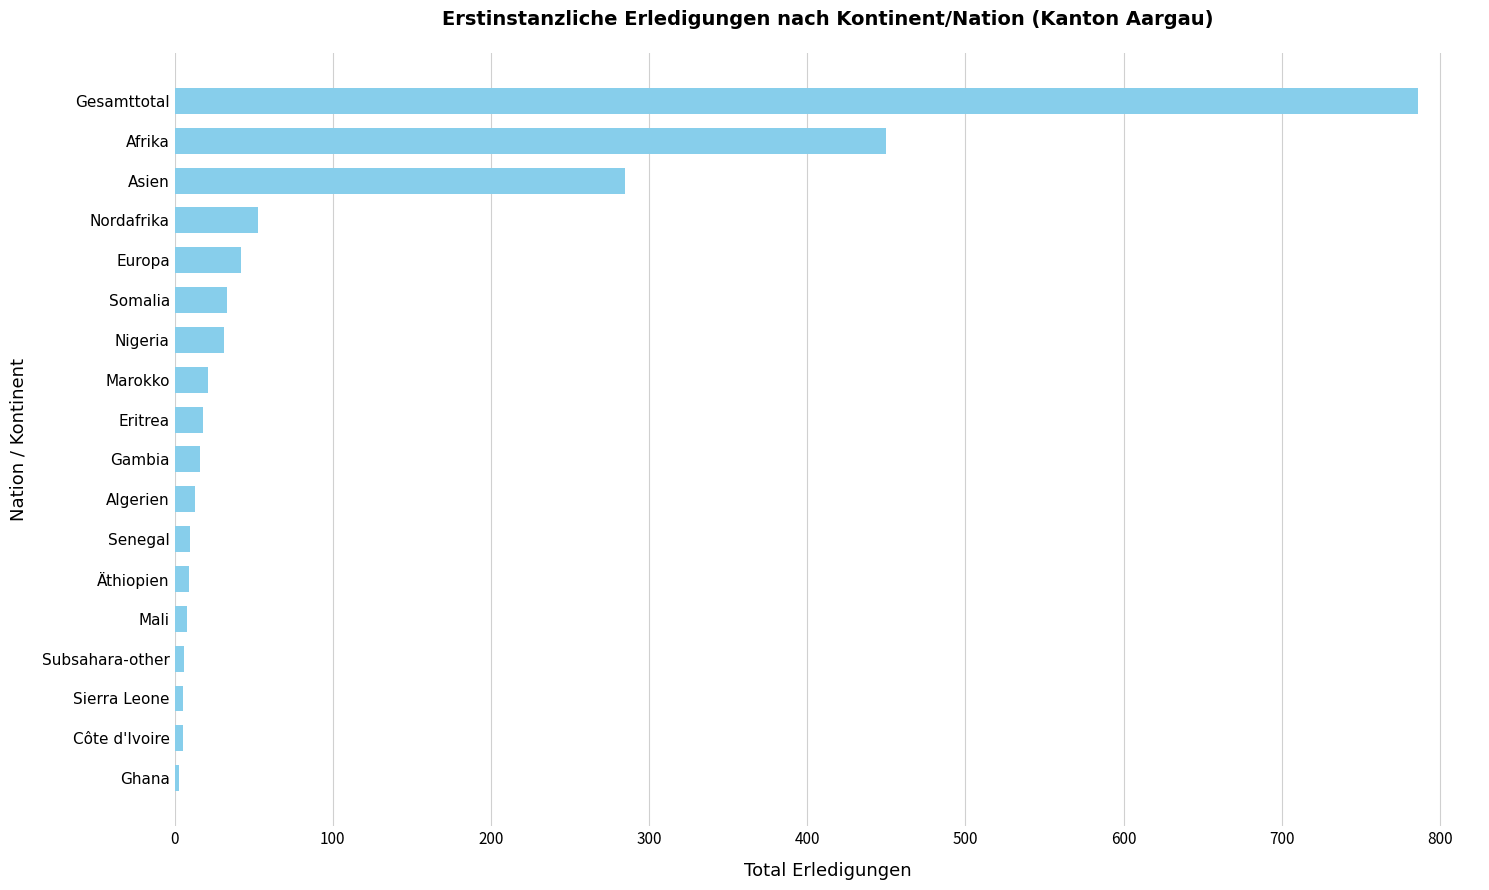

What is the sum of all values?

1794